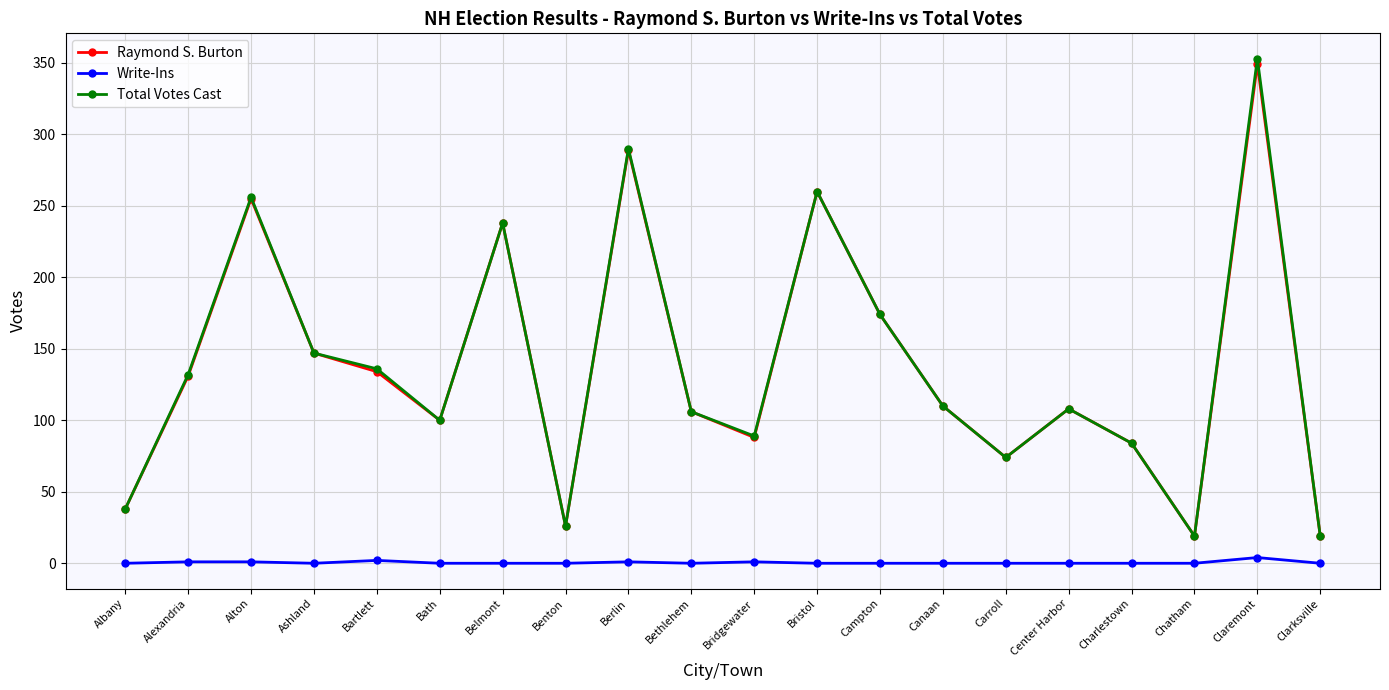

True or false: Total Votes Cast has a value of 100 at Bath.

True